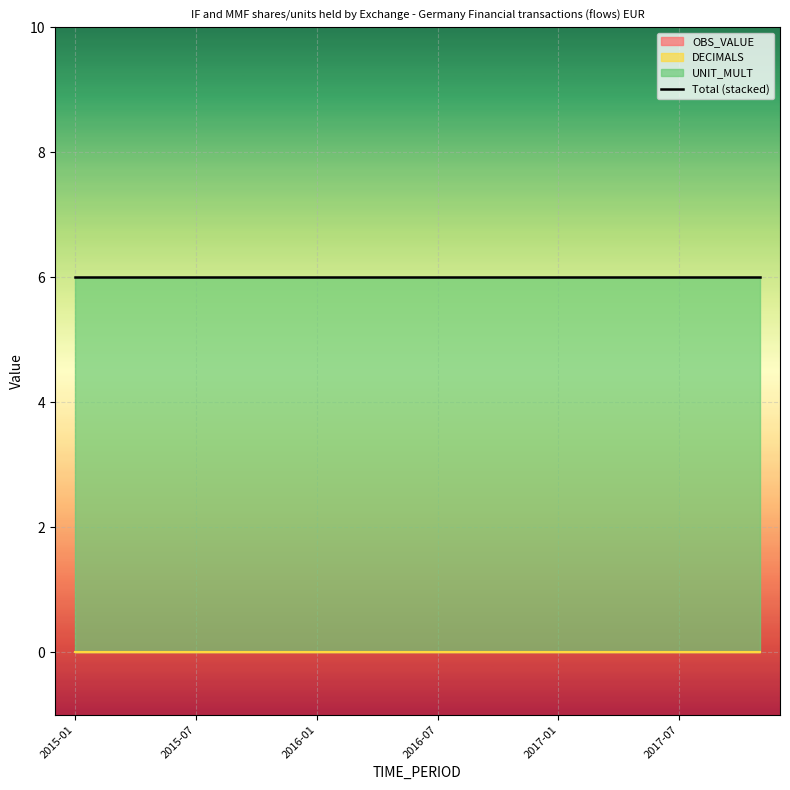

What is the total value across all series at 2017-03?

6